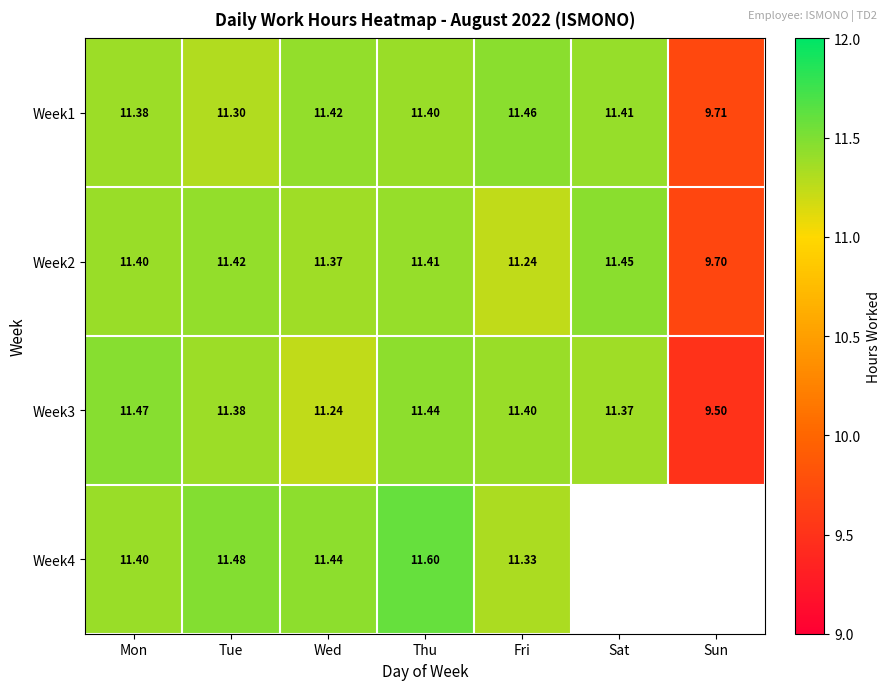

Between Mon and Fri, which series saw the biggest shift?

Week2